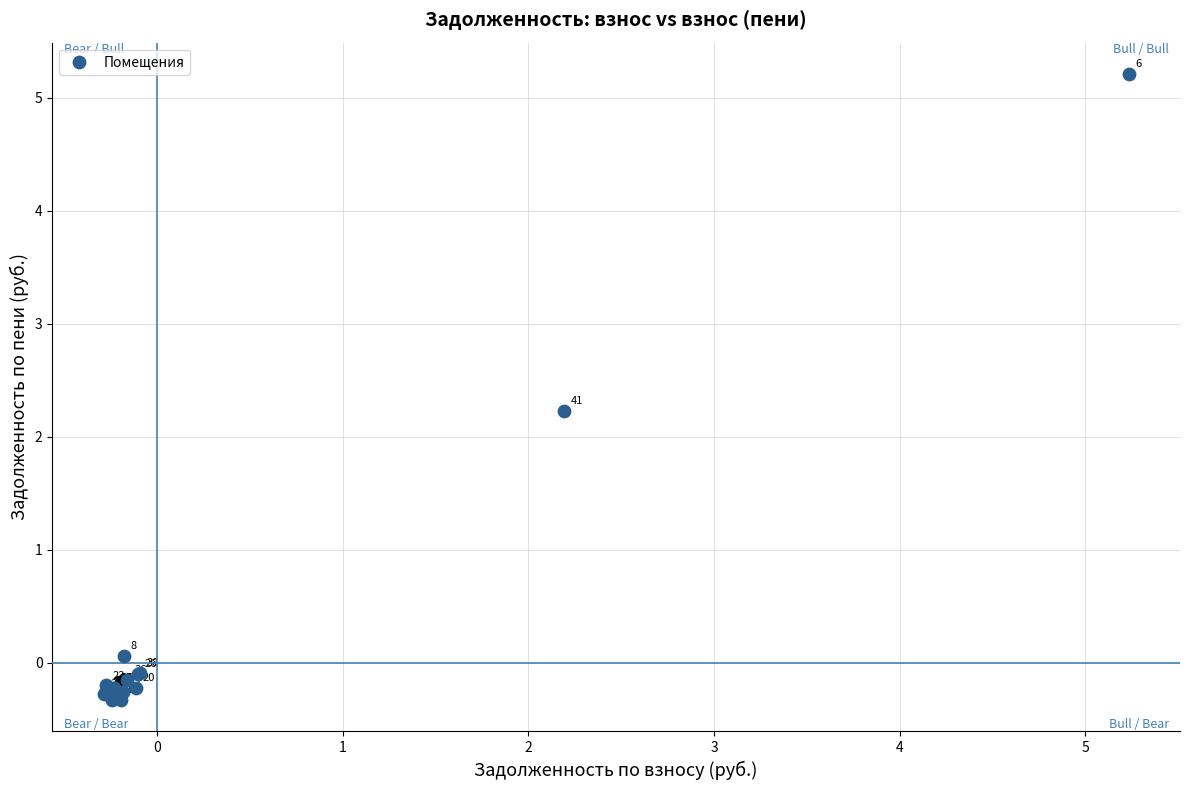

What Y value in the scatter plot is closest to 2?

2.2